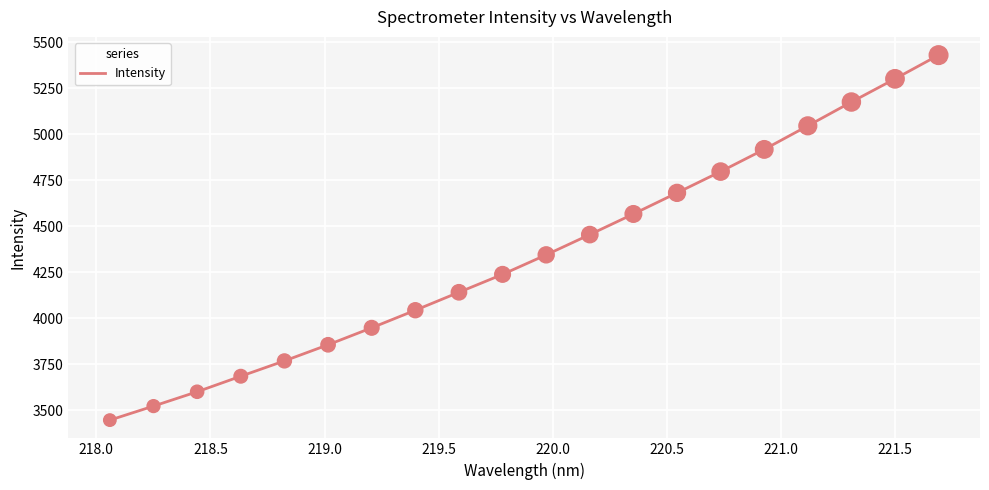

What is the smallest value displayed?

3445.9